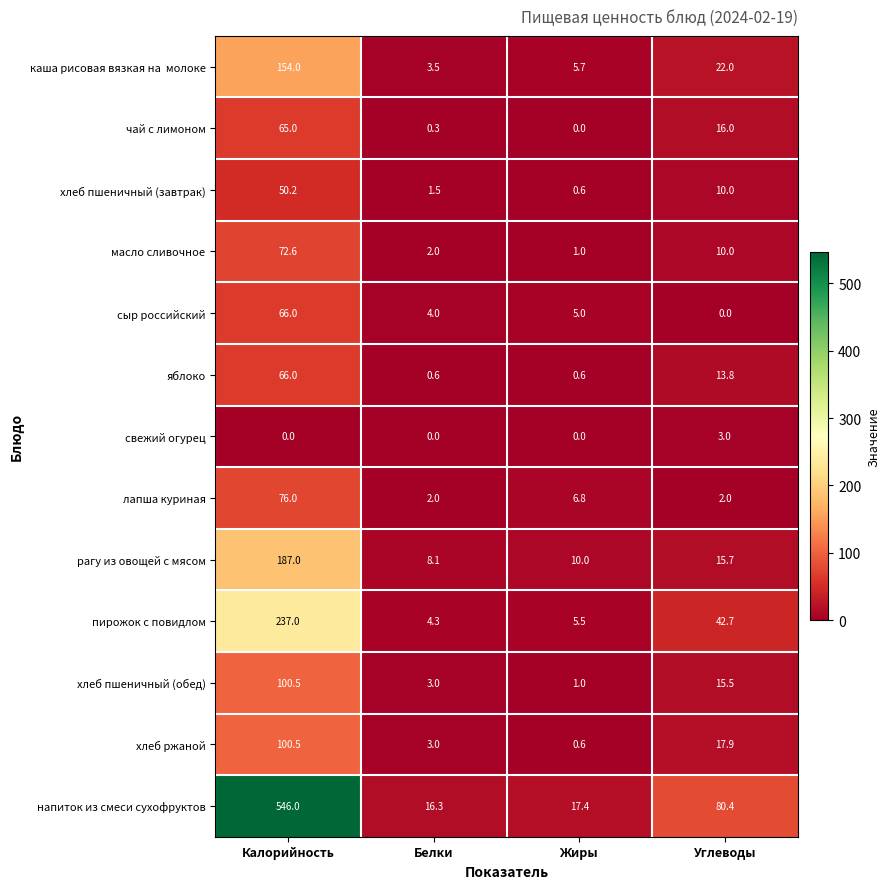

What is the sum of all чай с лимоном values?

81.3